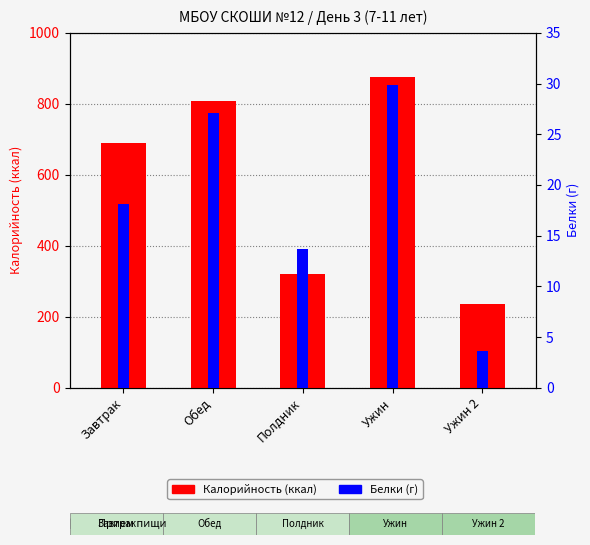

Between Обед and Ужин 2, which series saw the biggest shift?

Калорийность (ккал)